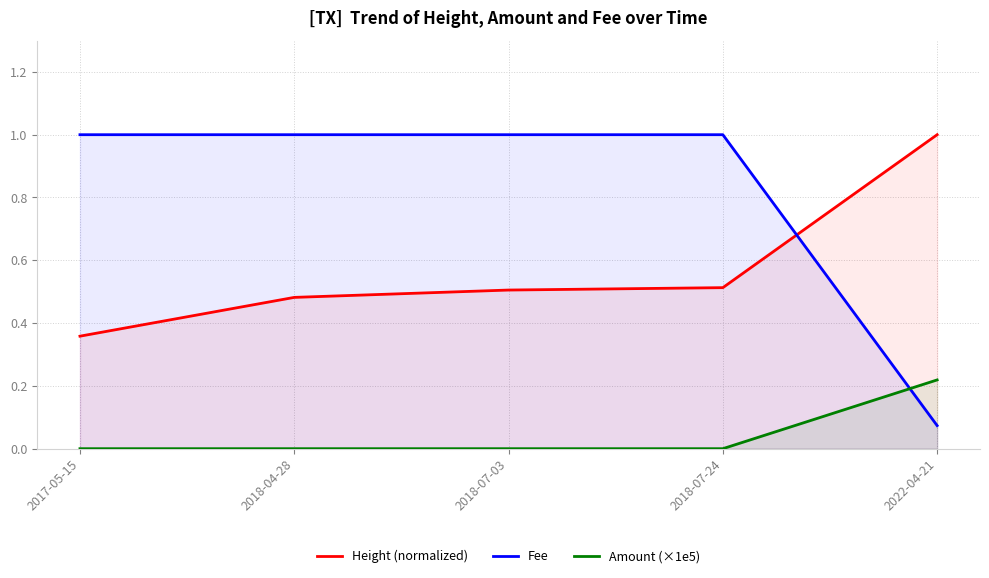

How many values in the Amount (×1e5) series exceed 0?

1